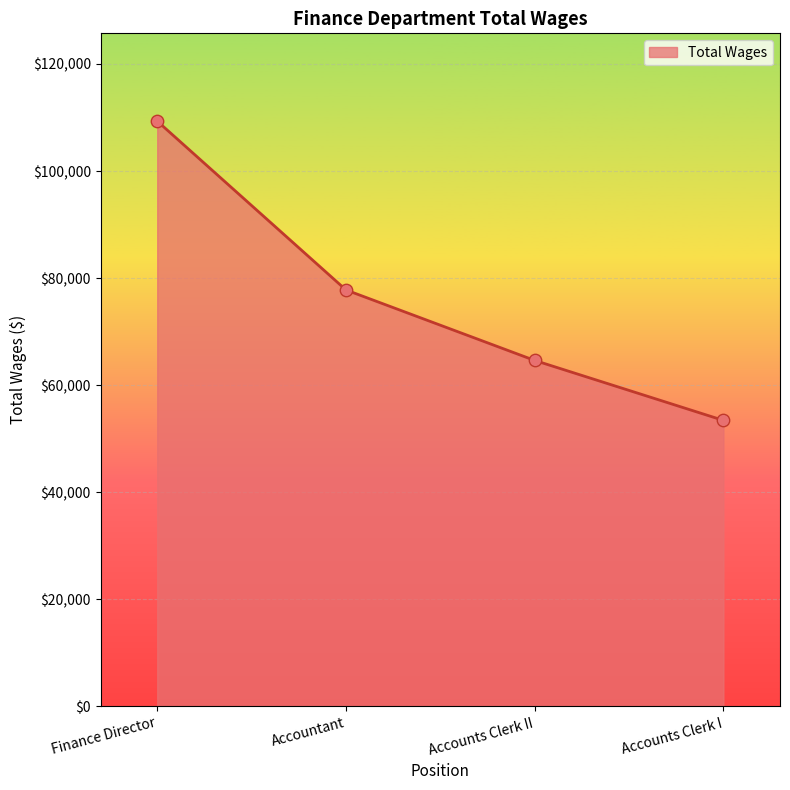

What is the ratio of the value at Finance Director to the value at Accounts Clerk II?

1.7